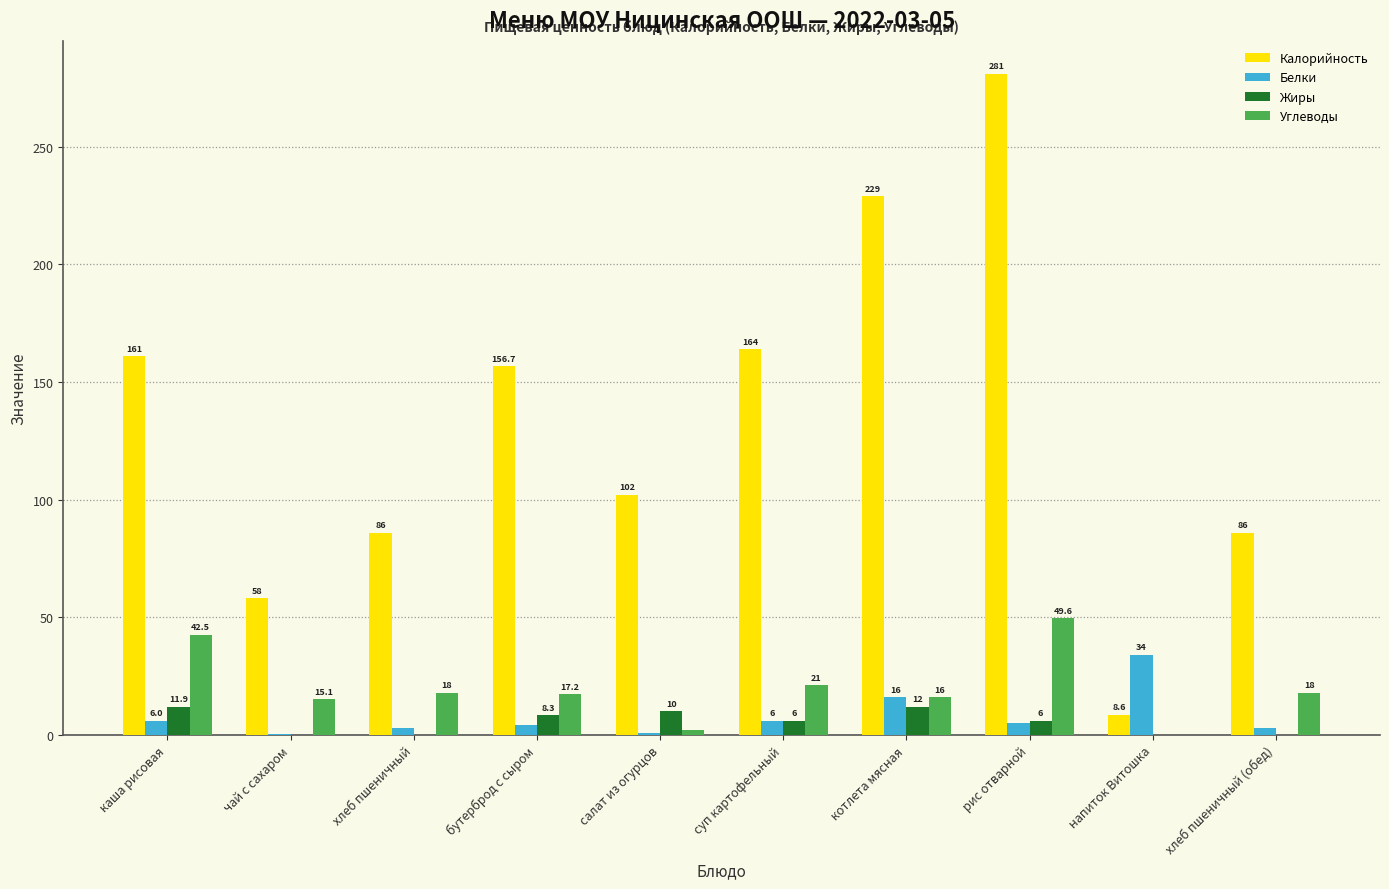

Reading right to left, list all the values displayed in this chart.

Калорийность: хлеб пшеничный (обед)=86.0	напиток Витошка=8.6	рис отварной=281.0	котлета мясная=229.0	суп картофельный=164.0	салат из огурцов=102.0	бутерброд с сыром=156.7	хлеб пшеничный=86.0	чай с сахаром=58.0	каша рисовая=161.0
Белки: хлеб пшеничный (обед)=3.0	напиток Витошка=34.0	рис отварной=5.0	котлета мясная=16.0	суп картофельный=6.0	салат из огурцов=1.0	бутерброд с сыром=4.0	хлеб пшеничный=3.0	чай с сахаром=0.2	каша рисовая=6.0
Жиры: хлеб пшеничный (обед)=0.0	напиток Витошка=0.0	рис отварной=6.0	котлета мясная=12.0	суп картофельный=6.0	салат из огурцов=10.0	бутерброд с сыром=8.3	хлеб пшеничный=0.0	чай с сахаром=0.1	каша рисовая=11.9
Углеводы: хлеб пшеничный (обед)=18.0	напиток Витошка=0.0	рис отварной=49.6	котлета мясная=16.0	суп картофельный=21.0	салат из огурцов=2.0	бутерброд с сыром=17.2	хлеб пшеничный=18.0	чай с сахаром=15.1	каша рисовая=42.5